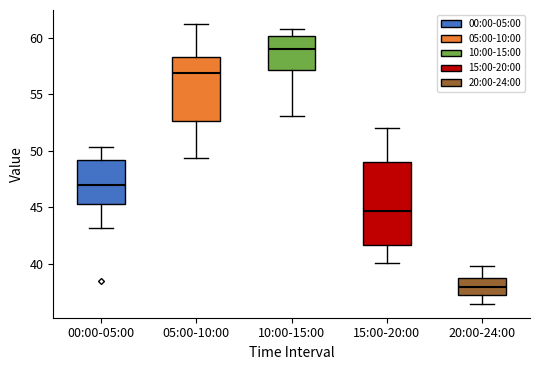

Comparing the boxes themselves (not the whiskers), which one is the tallest?

15:00-20:00